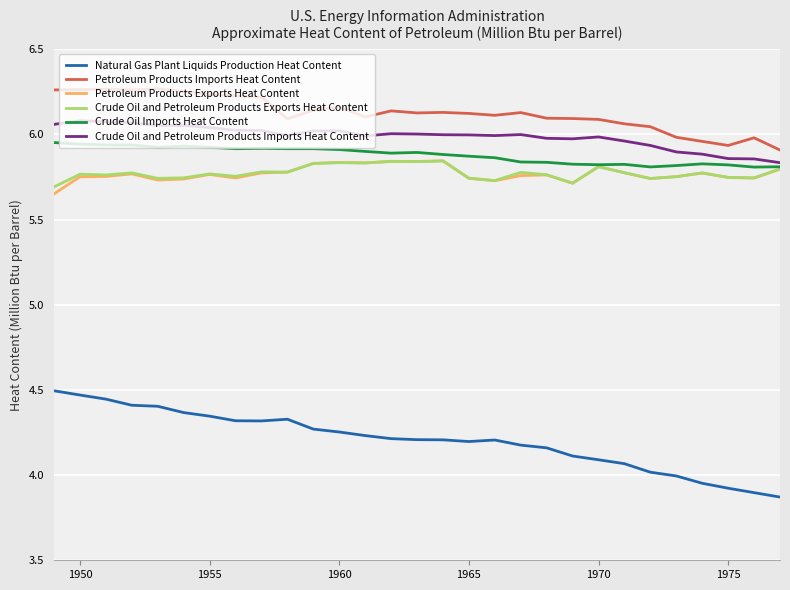

What is the difference between the maximum and minimum values in the Petroleum Products Imports Heat Content series?

0.4